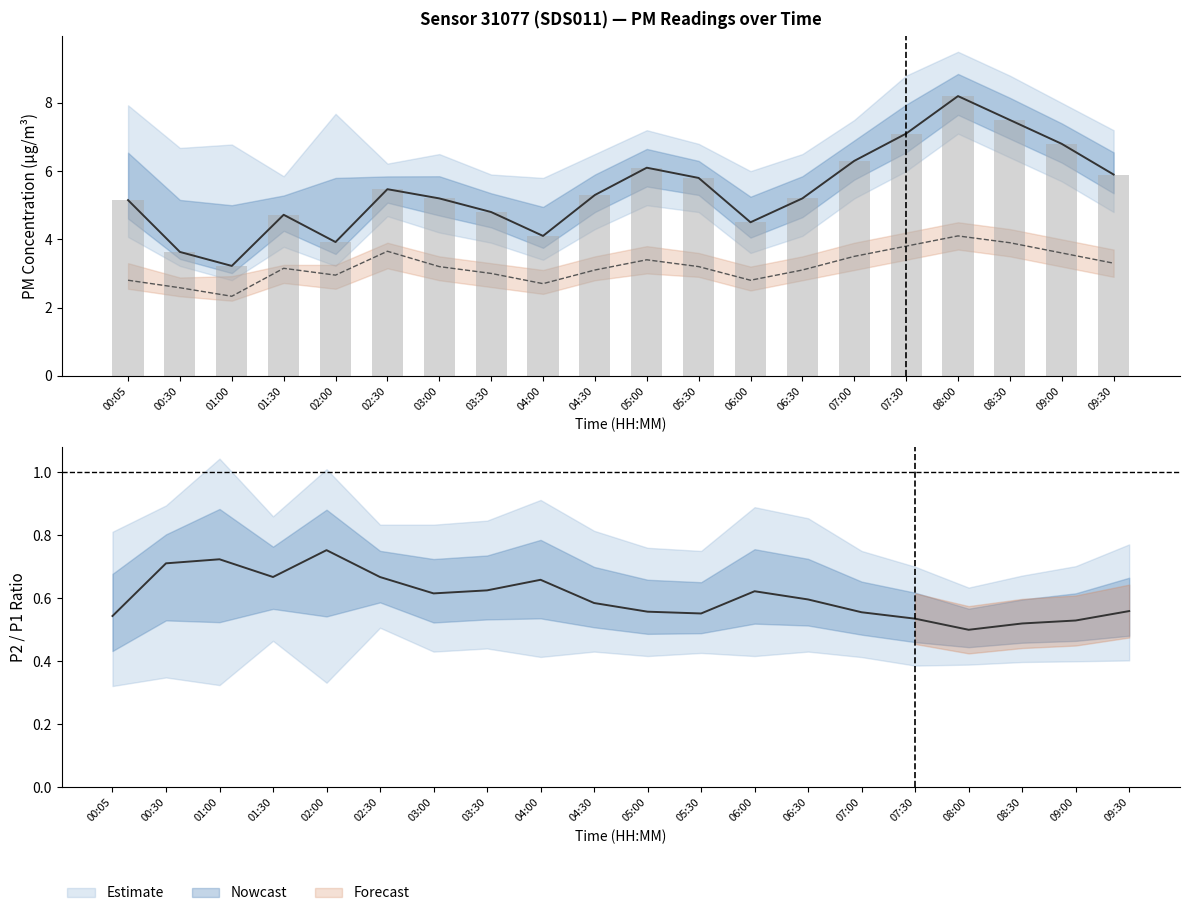

Reading left to right, transcribe all the data shown in this chart.

P1 (mean): 5.2	3.6	3.2	4.7	3.9	5.5	5.2	4.8	4.1	5.3	6.1	5.8	4.5	5.2	6.3	7.1	8.2	7.5	6.8	5.9
P2 (mean): 2.8	2.6	2.3	3.1	3.0	3.6	3.2	3.0	2.7	3.1	3.4	3.2	2.8	3.1	3.5	3.8	4.1	3.9	3.6	3.3
P1 bars: 5.2	3.6	3.2	4.7	3.9	5.5	5.2	4.8	4.1	5.3	6.1	5.8	4.5	5.2	6.3	7.1	8.2	7.5	6.8	5.9
P2/P1 ratio: 0.5	0.7	0.7	0.7	0.8	0.7	0.6	0.6	0.7	0.6	0.6	0.6	0.6	0.6	0.6	0.5	0.5	0.5	0.5	0.6